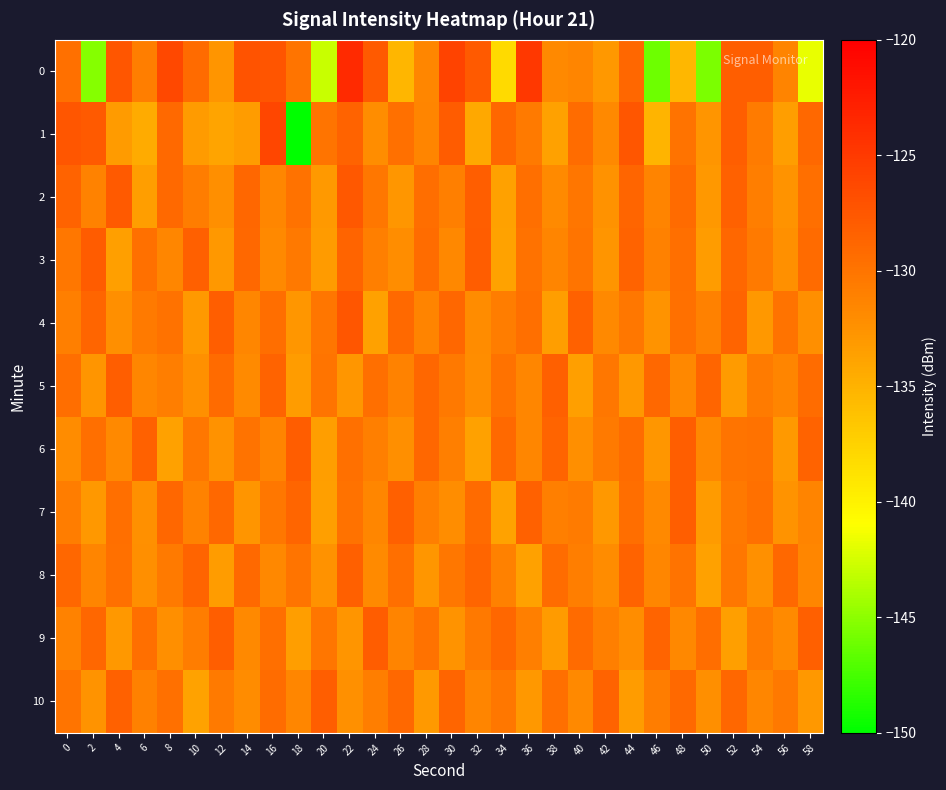

Rank the series by their maximum value, from highest to lowest.

0, 1, 4, 2, 3, 6, 9, 5, 7, 10, 8